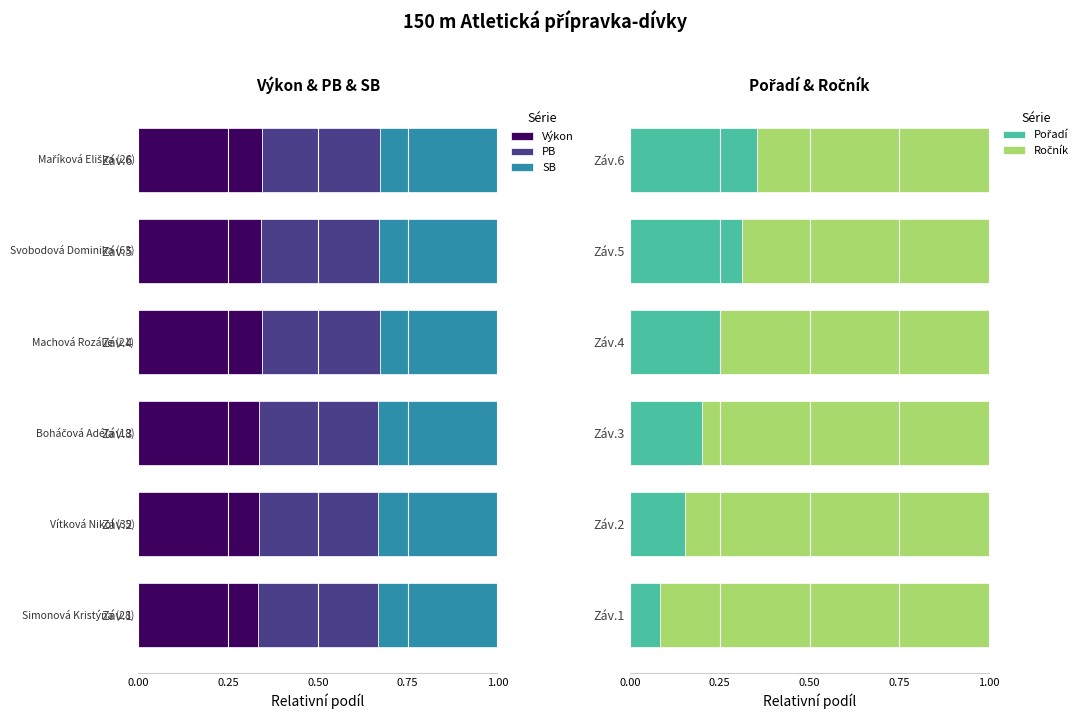

The Výkon series shows 0.1 at Záv.1. True or false?

False